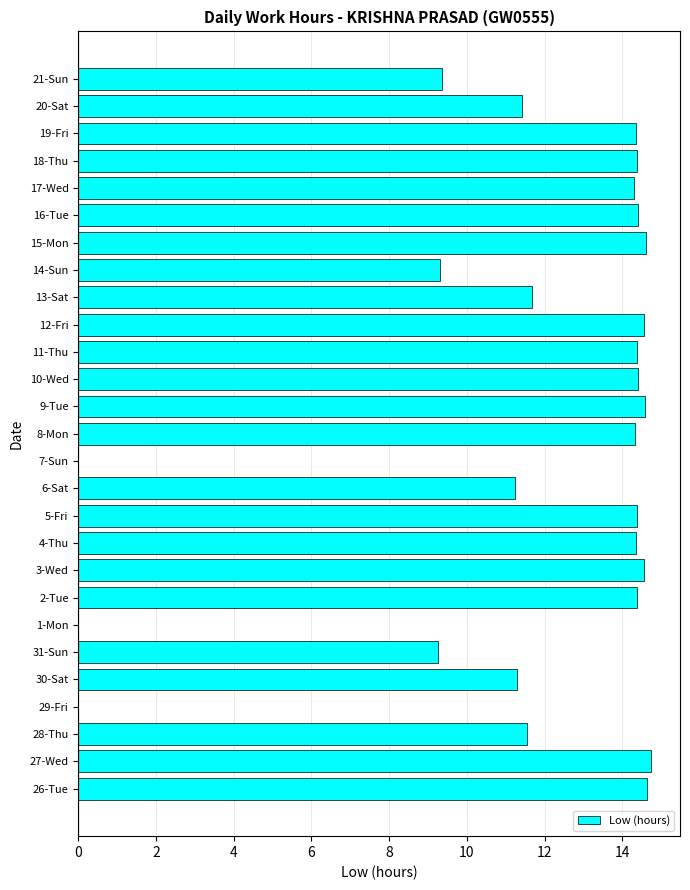

The chart shows a value of 0.0 at 29-Fri. True or false?

True